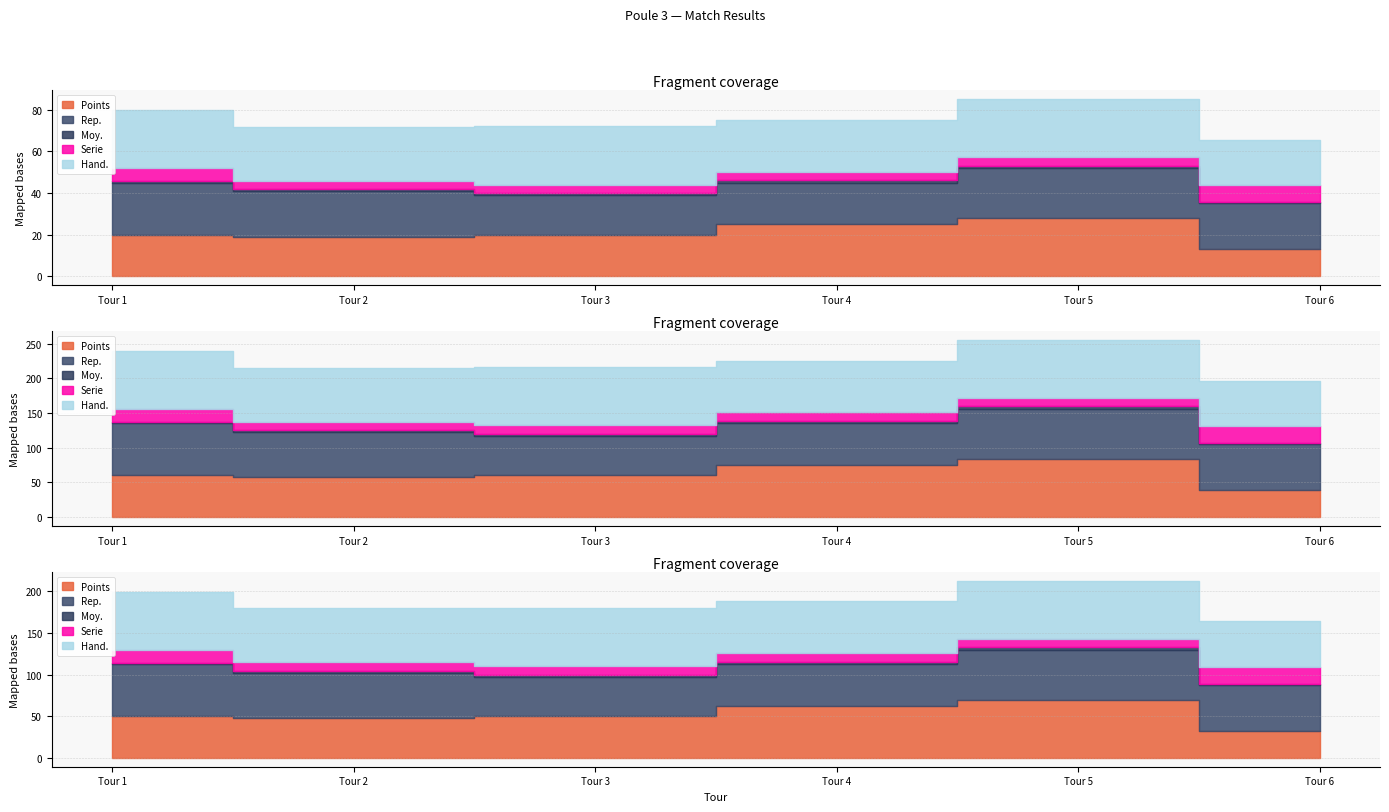

What is the difference between the maximum and minimum values in the Serie series?

4.0